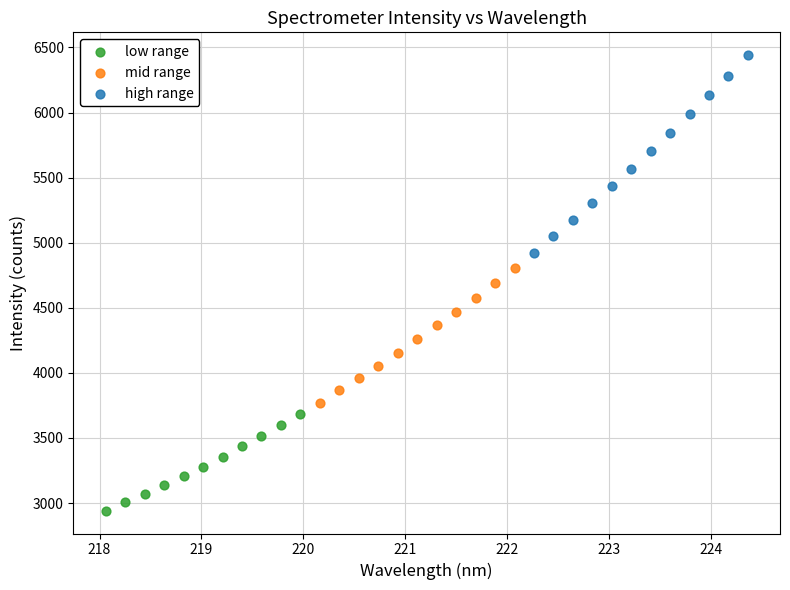

Which series reaches the maximum Y coordinate?

high range